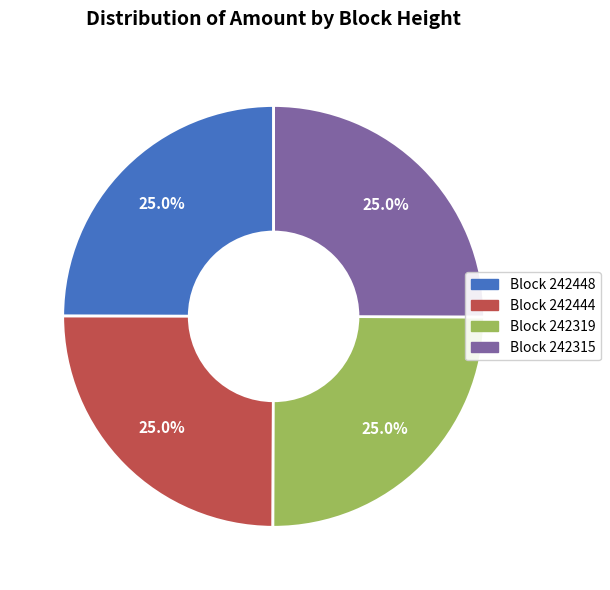

Is there any slice that represents more than half of the pie?

No